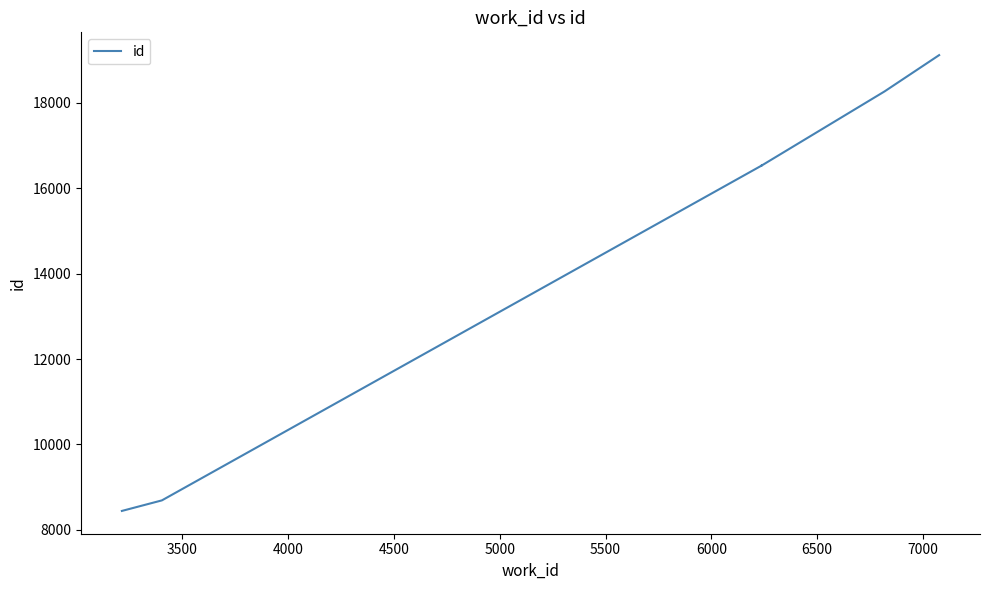

What is the average value?

15370